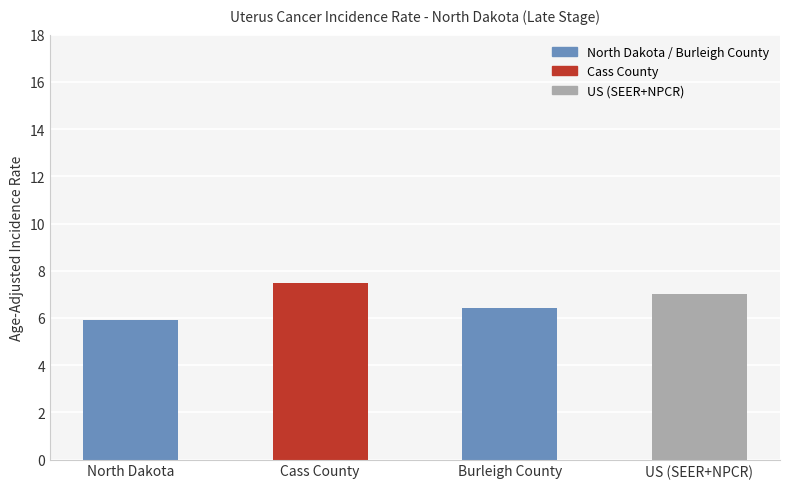

What is the difference between the maximum and minimum values?

1.6